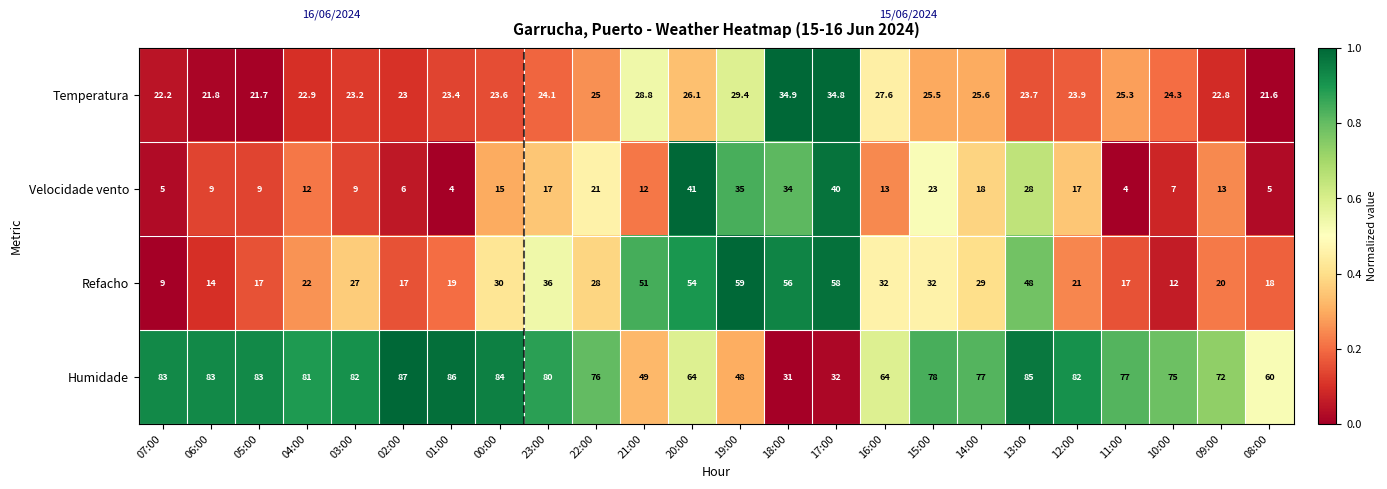

How many data points does each series have?

24